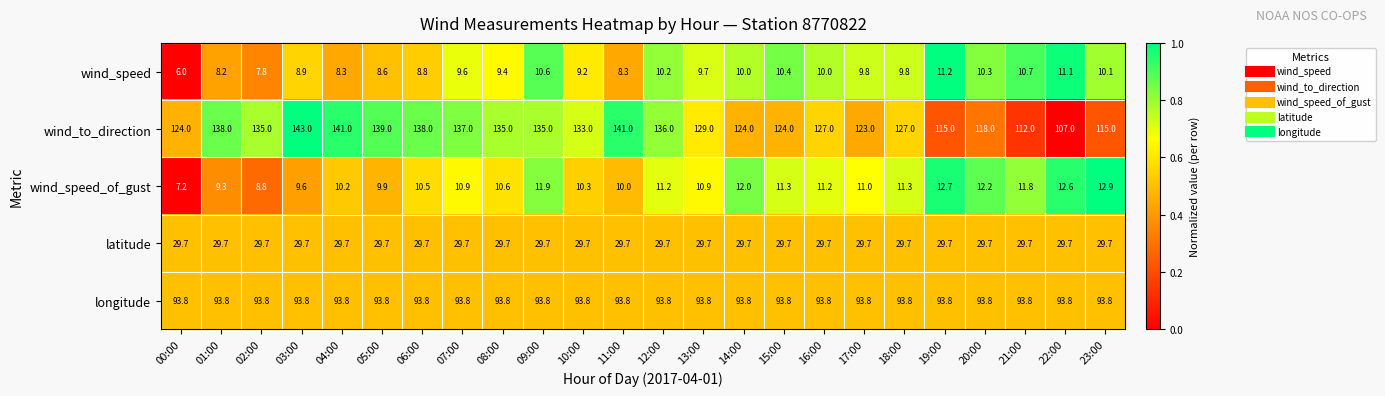

Rank the series by their maximum value, from lowest to highest.

wind_speed, wind_speed_of_gust, latitude, longitude, wind_to_direction